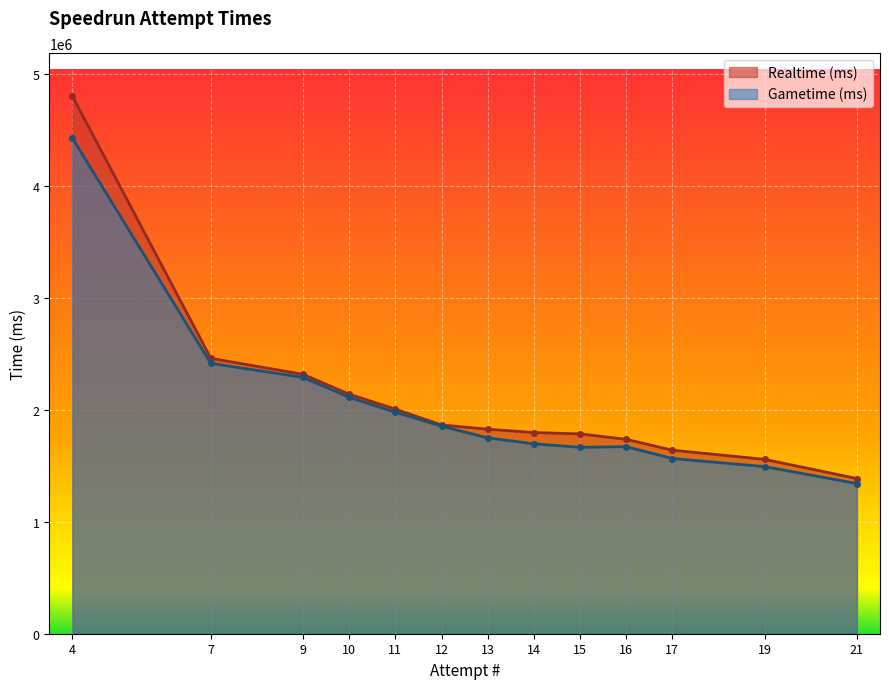

Between 14 and 21, which series saw the biggest shift?

Realtime (ms)